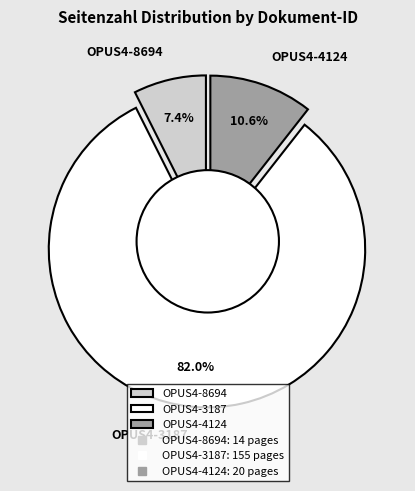

Is it true that OPUS4-8694 is 1% of the pie?

False